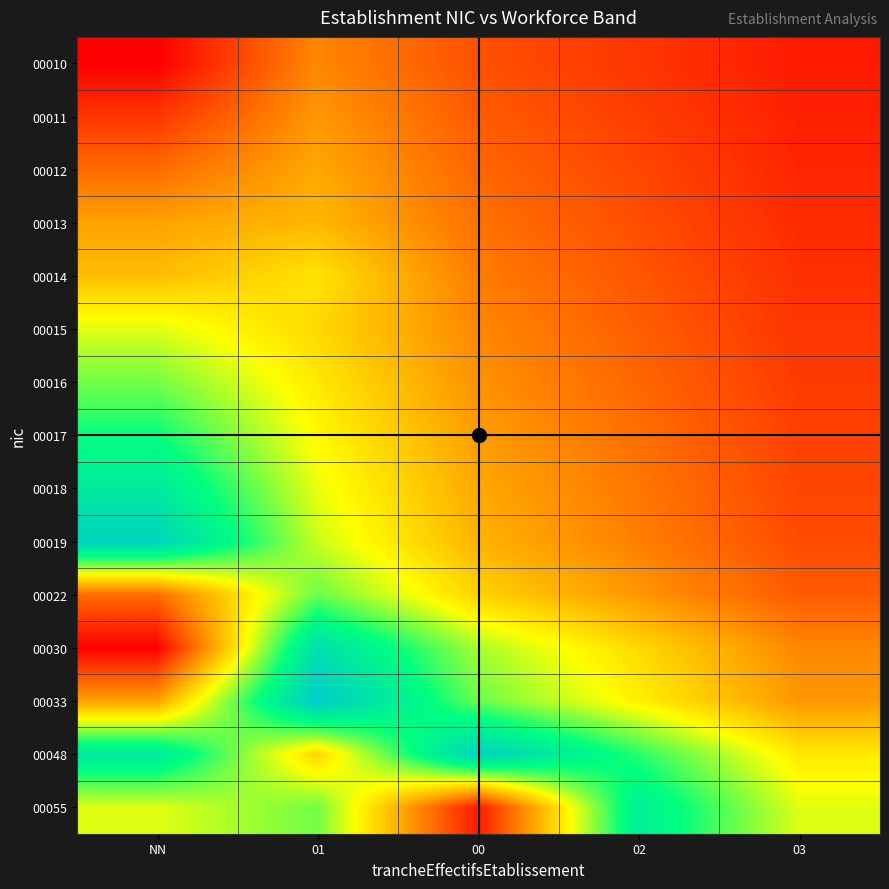

What is the total value across all series at 01?

804.0